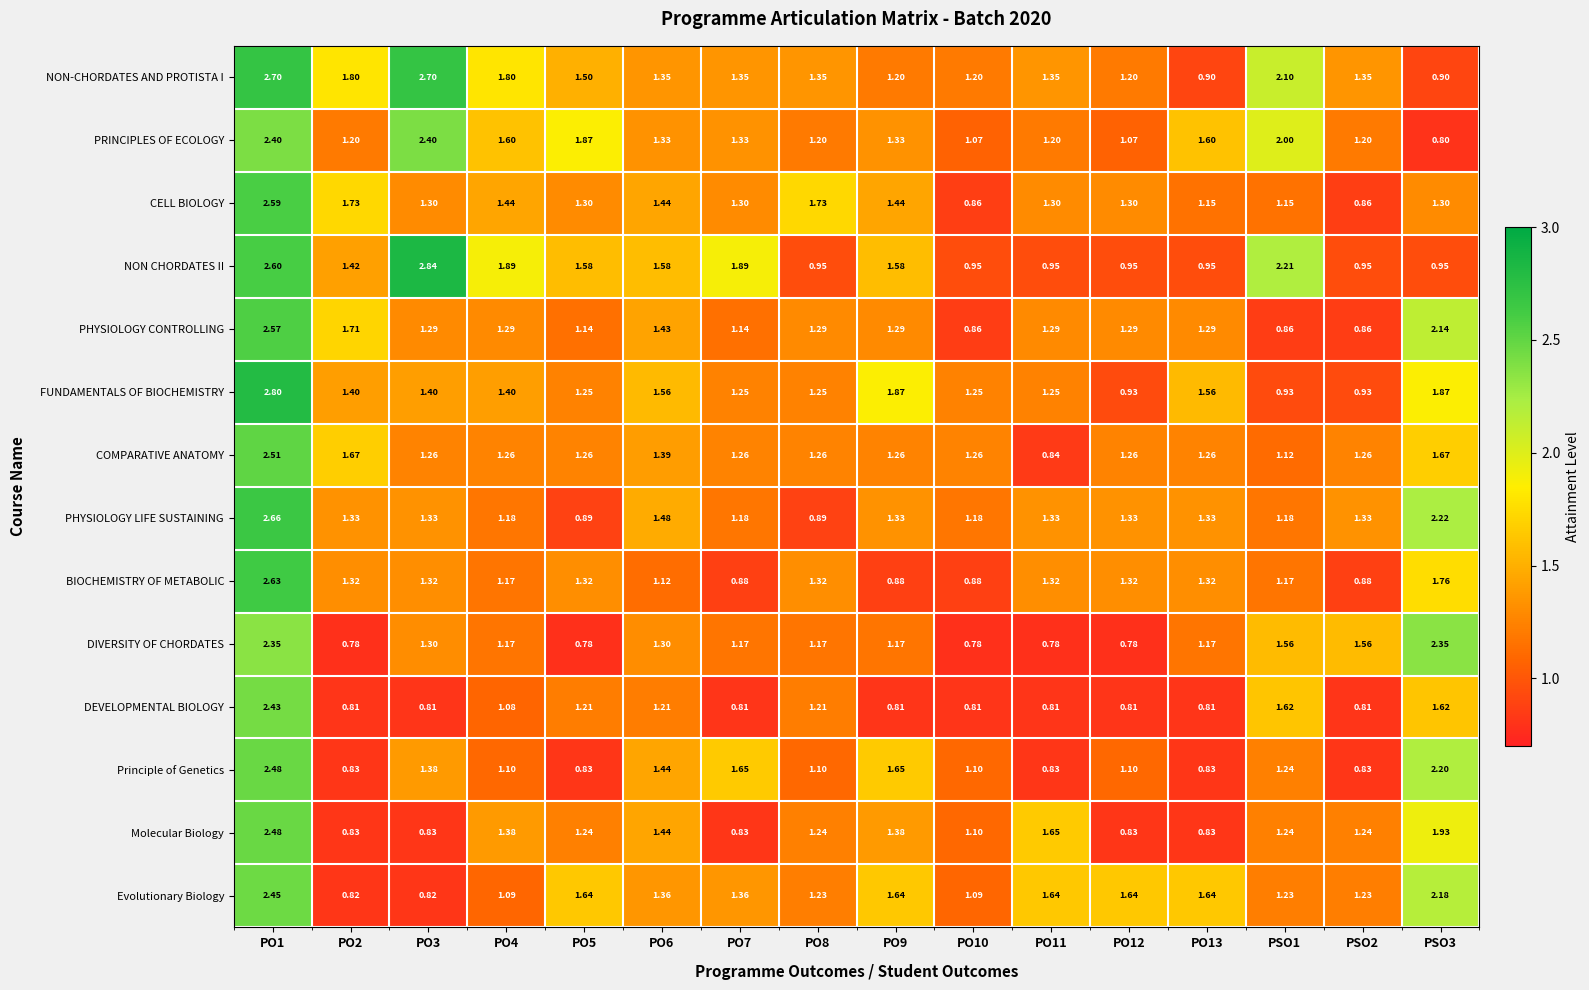

How many data points in BIOCHEMISTRY OF METABOLIC are less than 1?

4